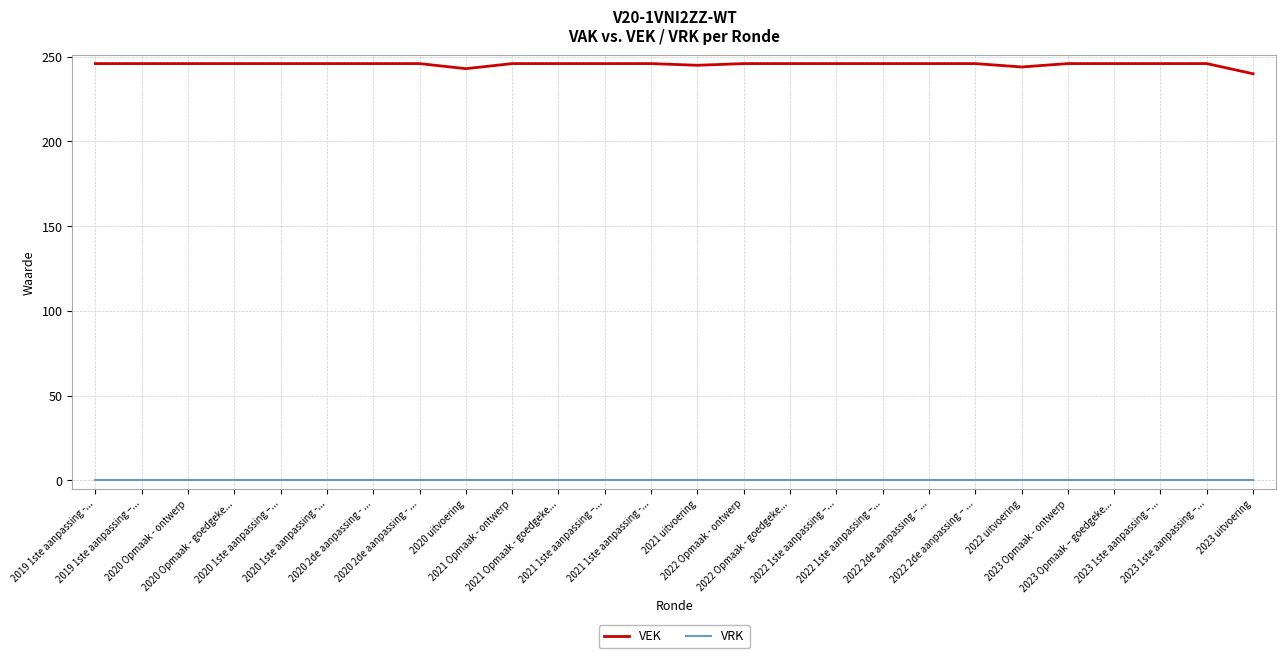

What are all the series names shown in the legend?

VEK, VRK